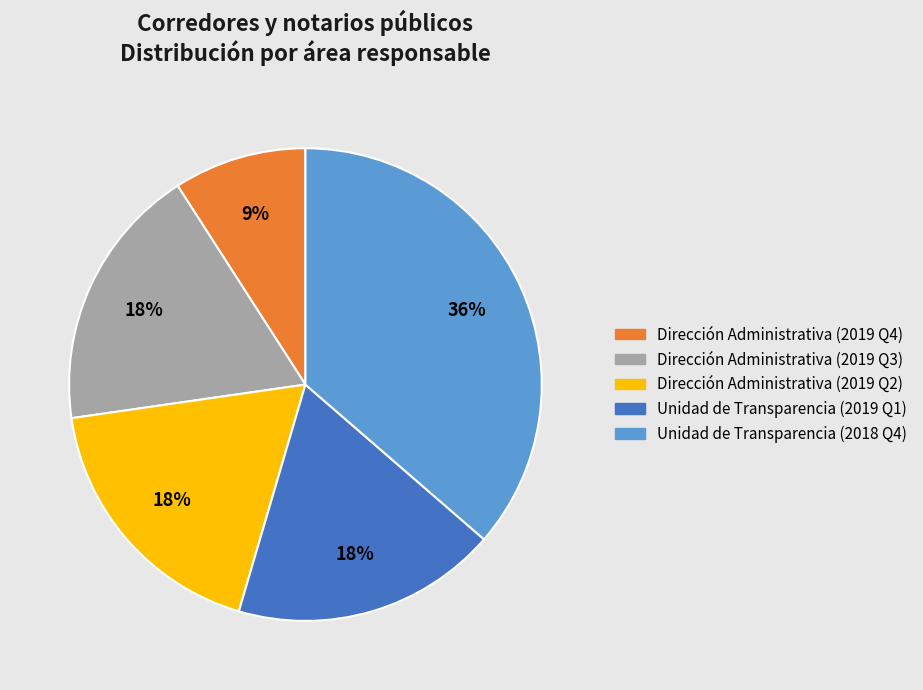

Count the number of slices in the pie.

5